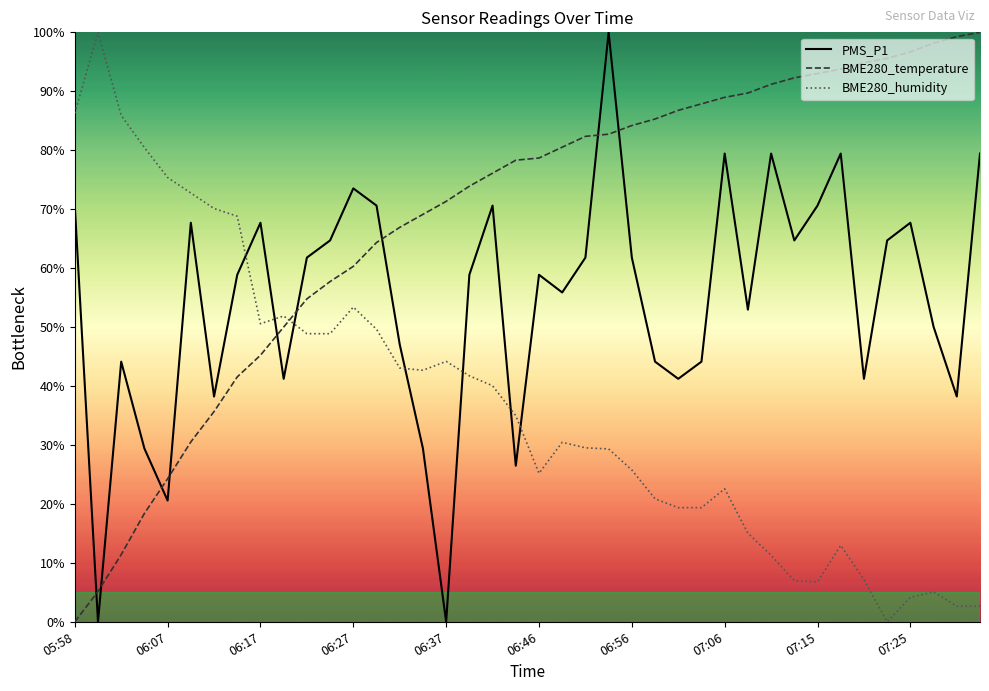

Which series has the largest total across all categories?

BME280_temperature